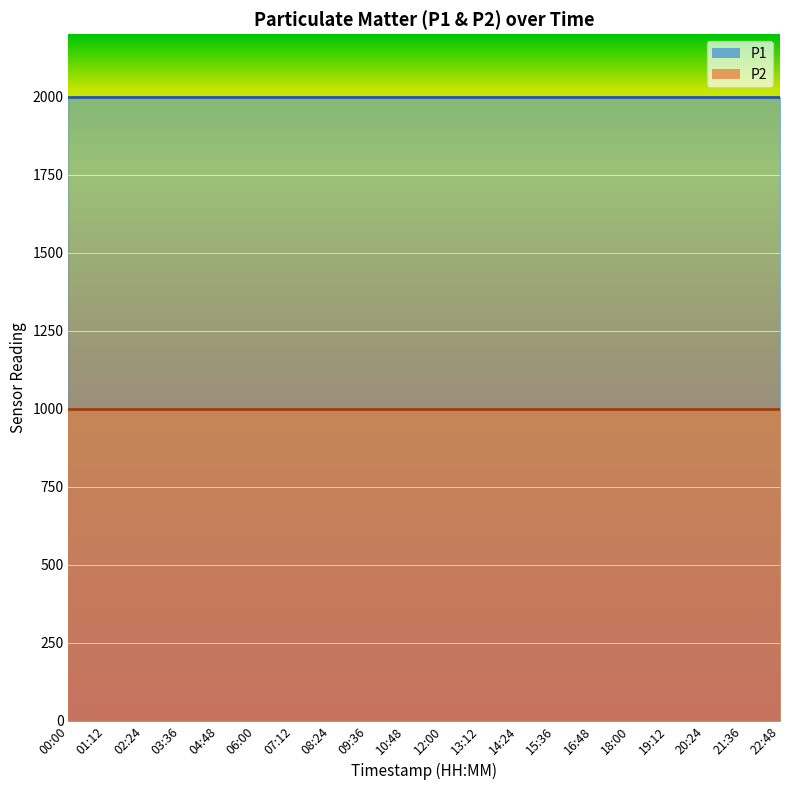

Read the P1 value at 18:00.

1999.9